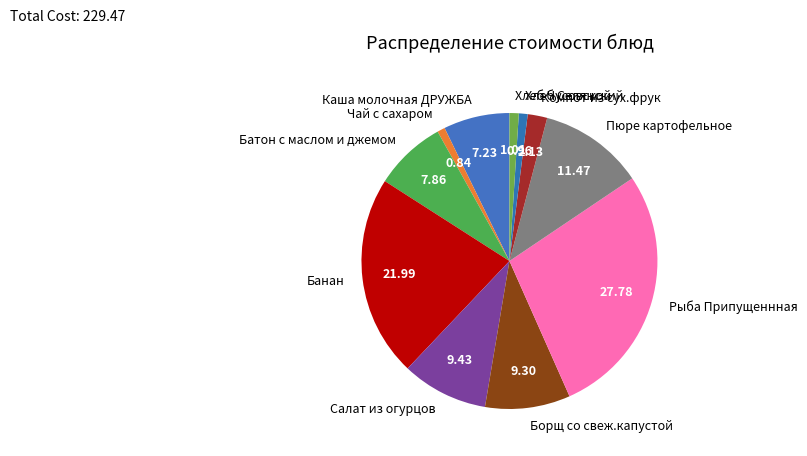

What is the largest slice in the pie chart?

Рыба Припущеннная